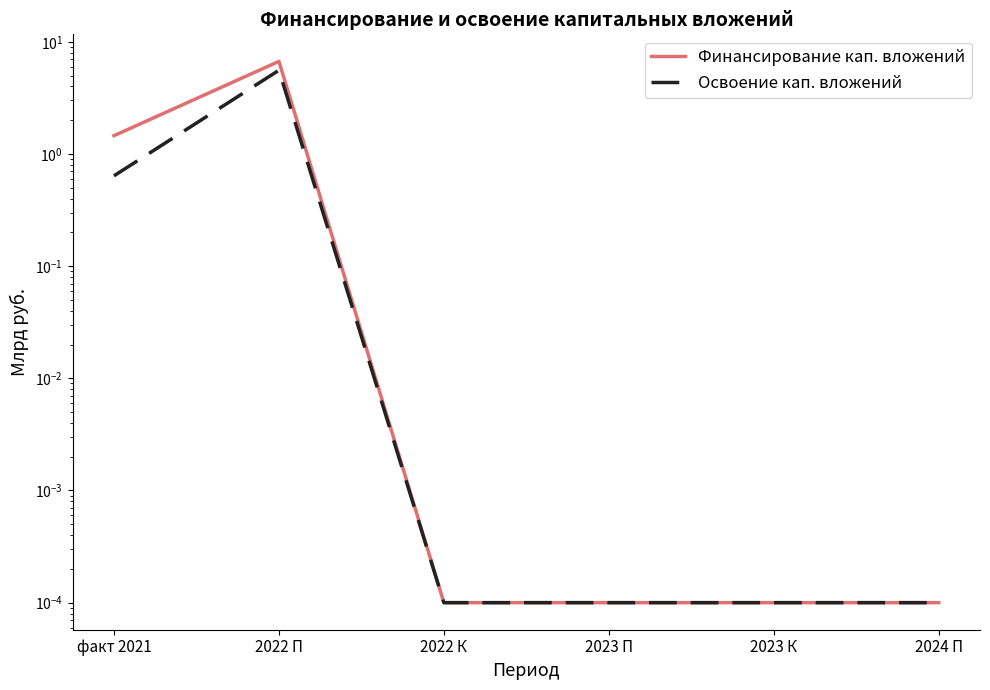

At which label does Финансирование кап. вложений reach its peak?

2022 П